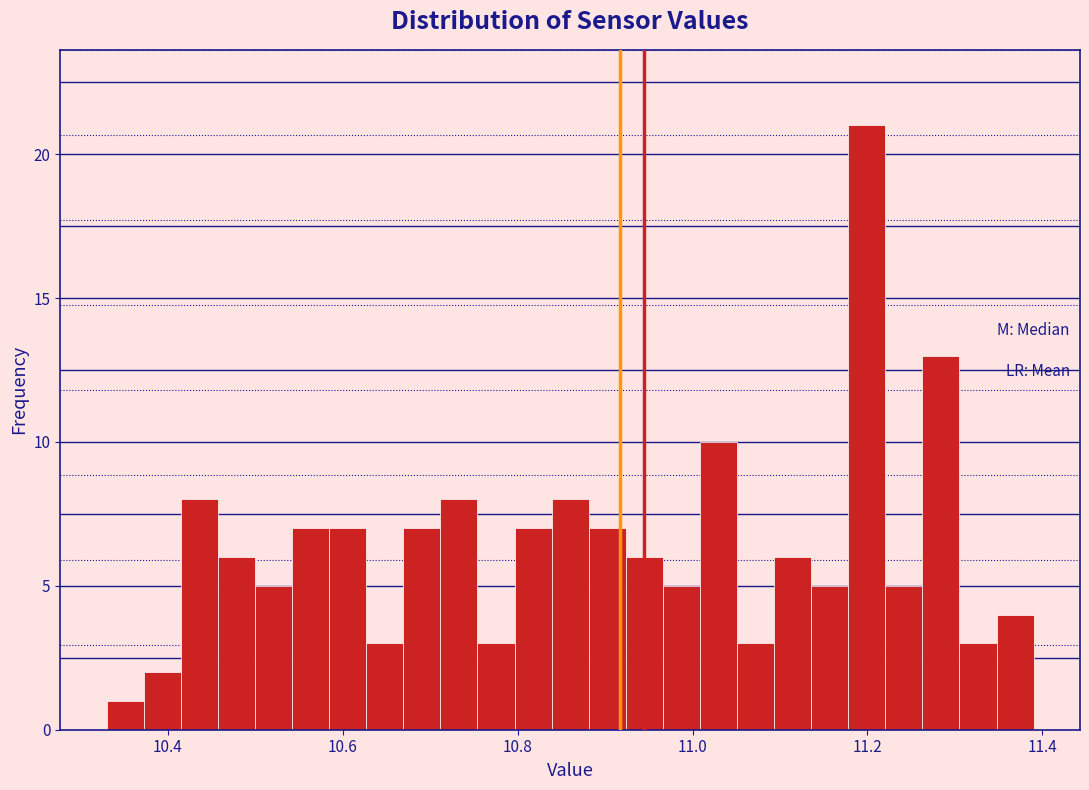

Around what value on the x-axis is the tallest bar? Give the approximate position of its centre, as read against the axis.

11.20